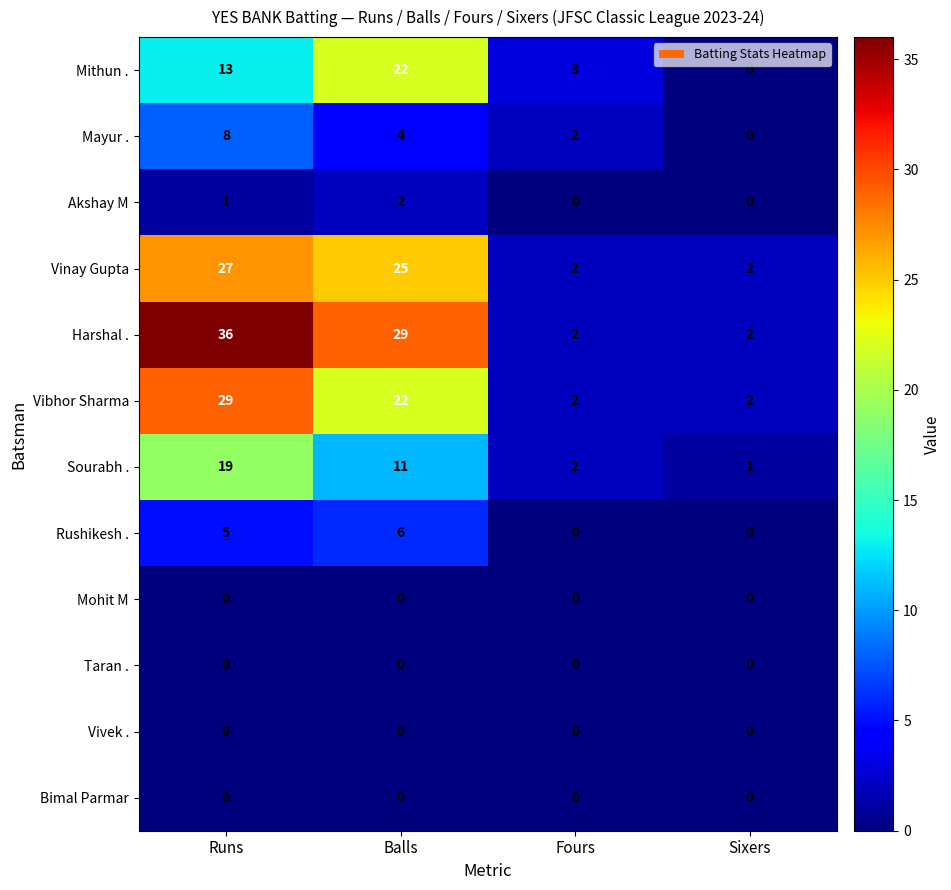

What is the sum of all Harshal . values?

69